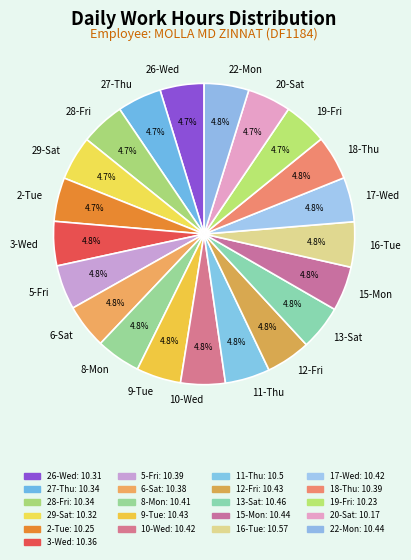

What portion of the pie excludes 22-Mon?

95.2%